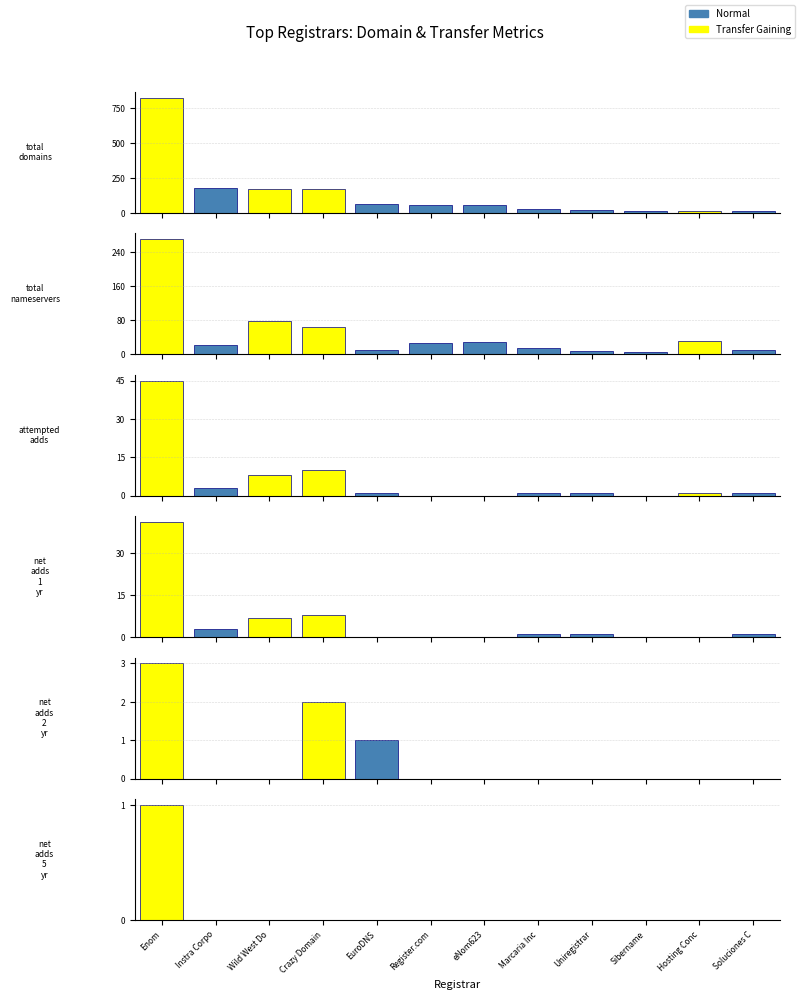

Is it true that total-nameservers equals 78 at Wild West Do?

True